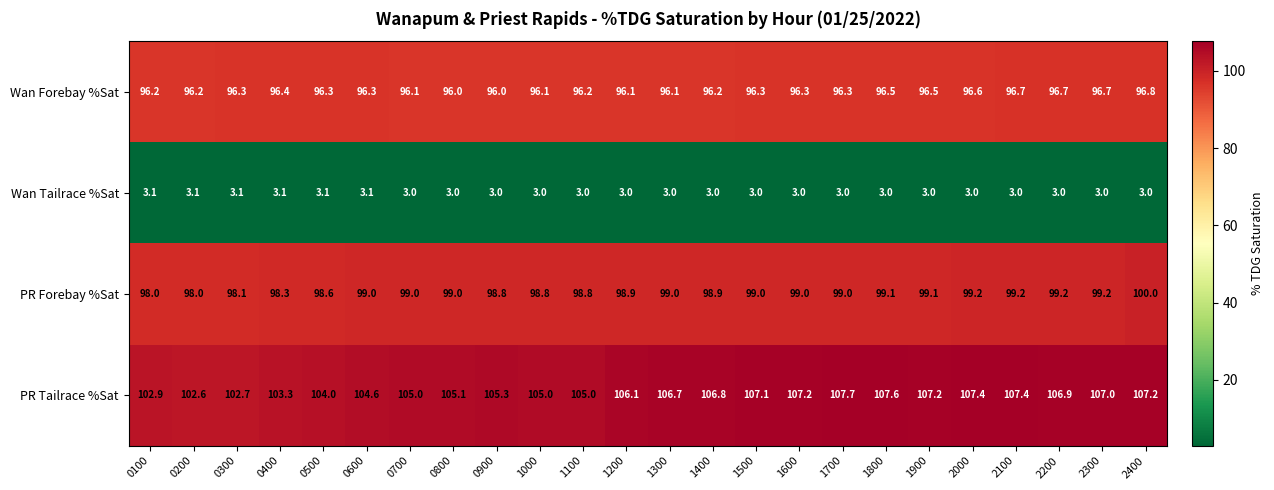

The Wan Forebay %Sat series shows 96.4 at 0400. True or false?

True